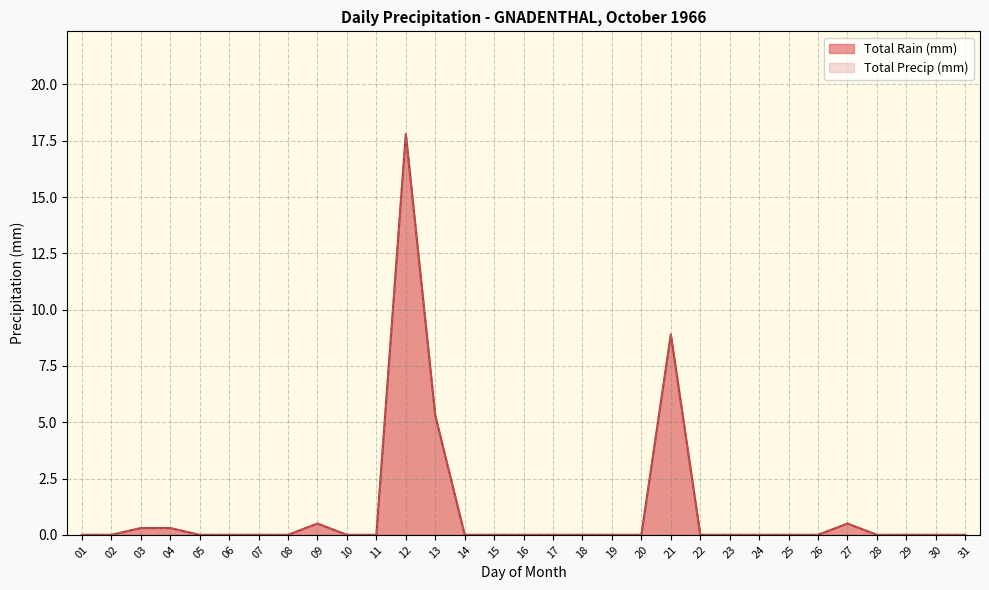

What is the sum of the Total Precip (mm) values at 13 and 20?

5.3